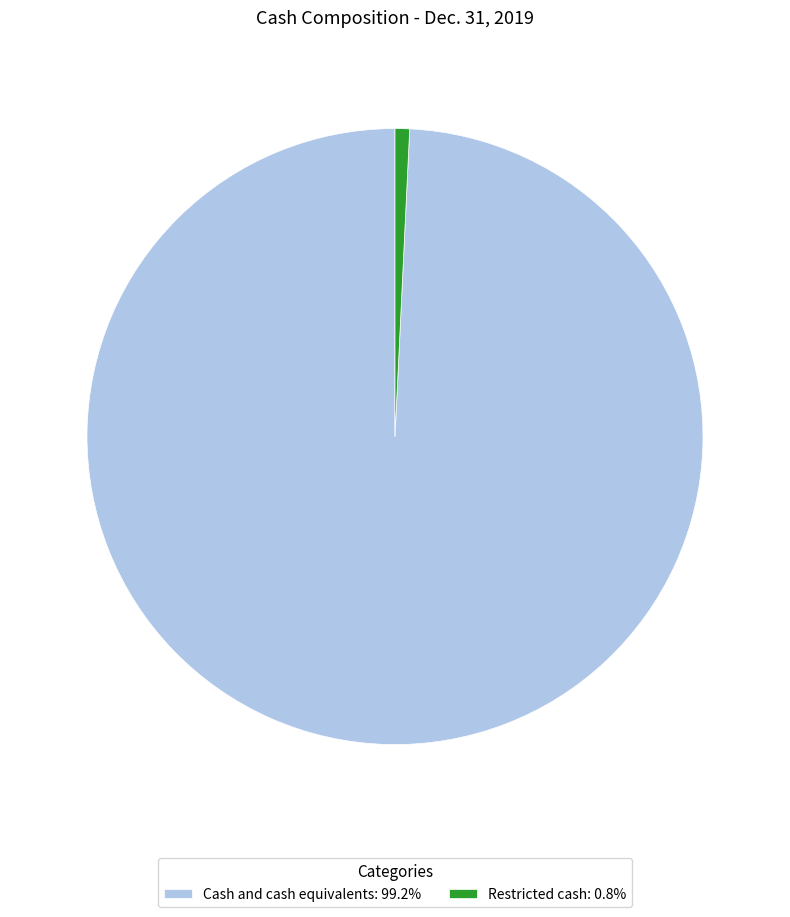

Do Restricted cash: 0.8% and Cash and cash equivalents: 99.2% together represent more than half of the pie?

Yes